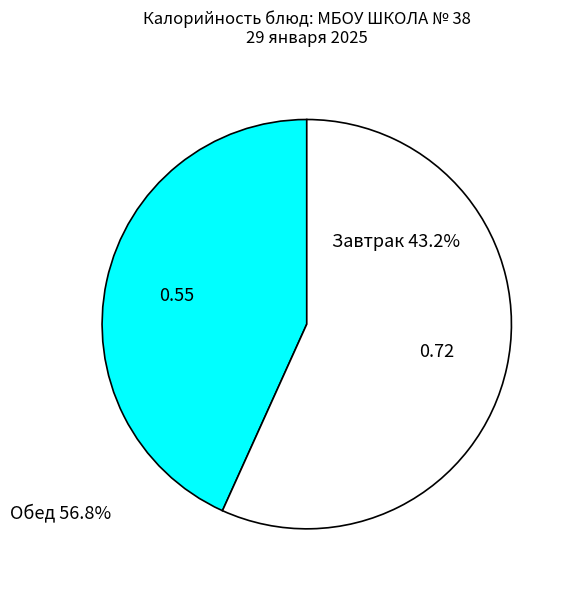

Is there a majority slice in this chart?

Yes